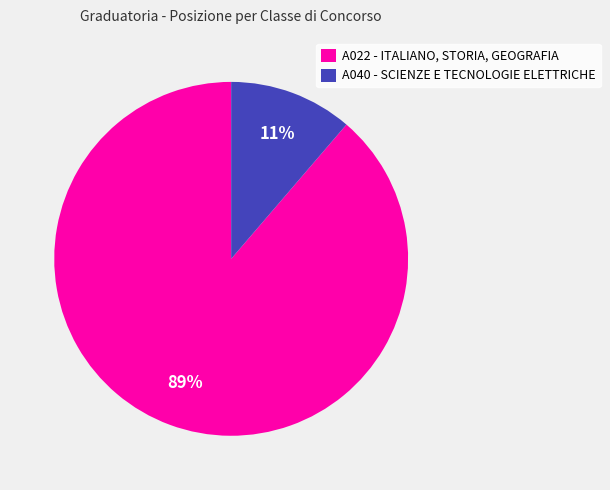

Which category has the smallest portion of the pie?

A040 - SCIENZE E TECNOLOGIE ELETTRICHE